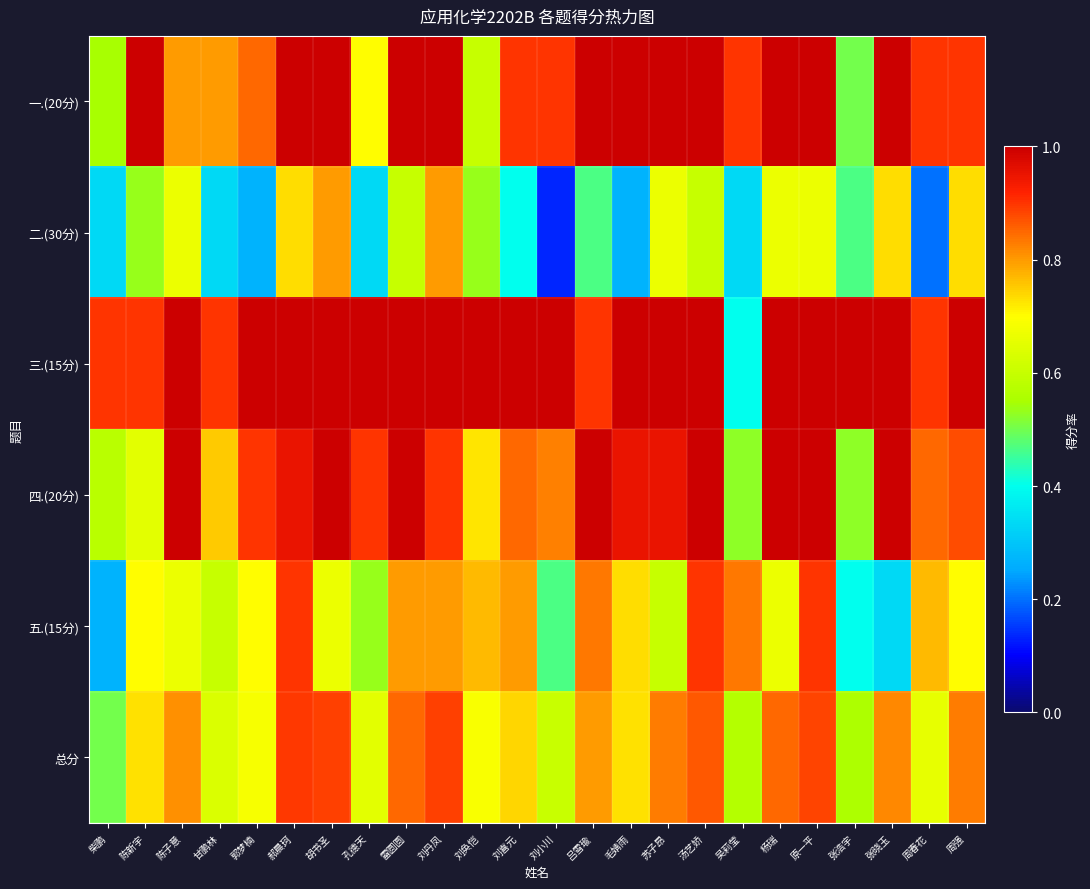

Between 陈新宇 and 刘喜元, which is larger?

陈新宇